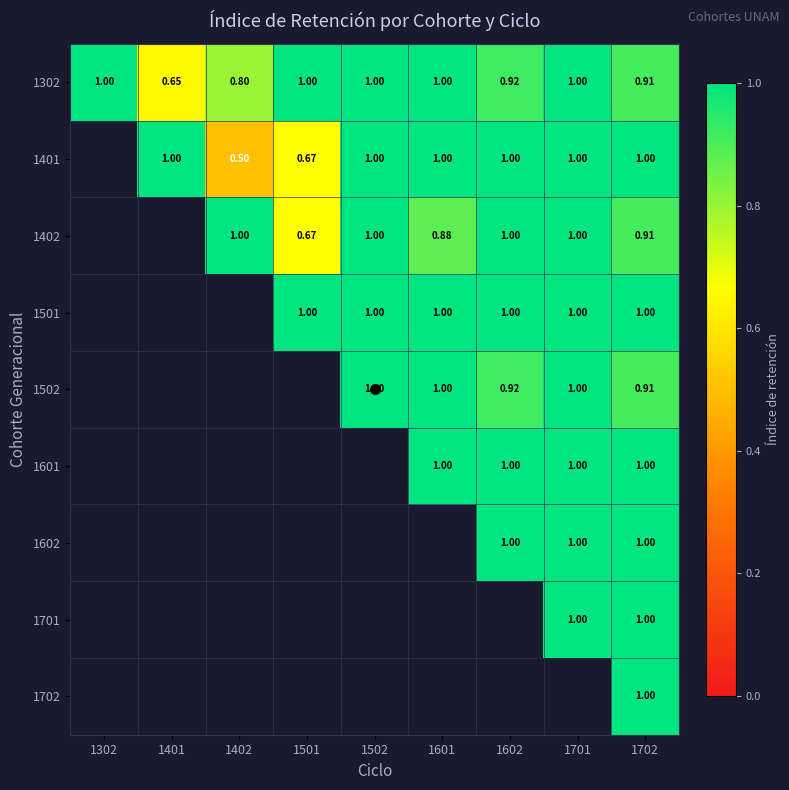

Which has a higher value, 1502 or 1601?

1502